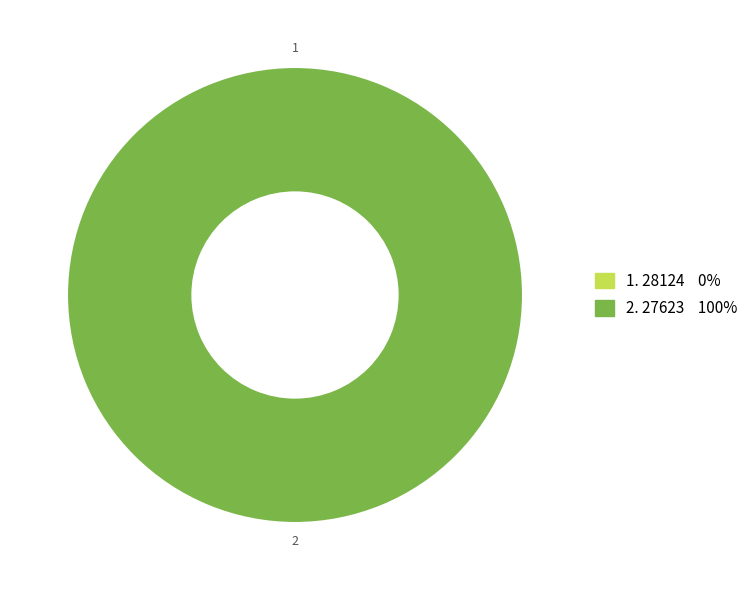

What is the total percentage of 28124 and 27623?

100.0%